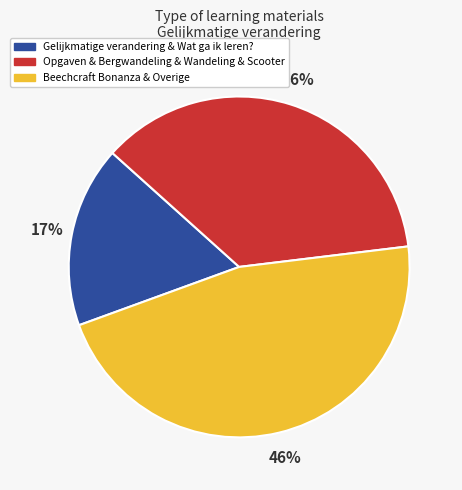

To the nearest percent, what is the difference between the largest and smallest slice percentages?

29%